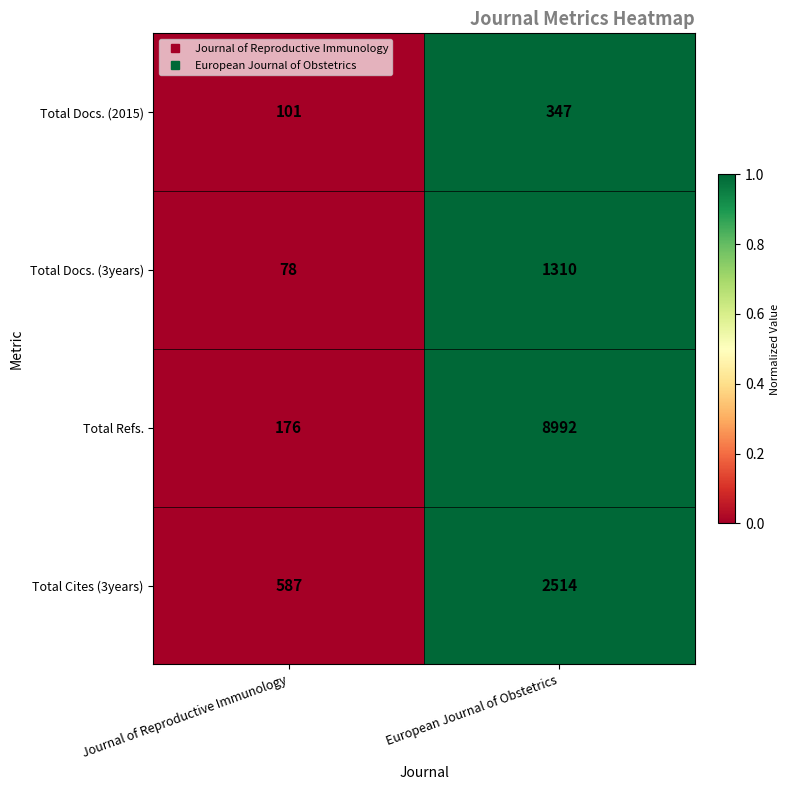

What is the difference between the maximum and minimum values in the Total Docs. (2015) series?

246